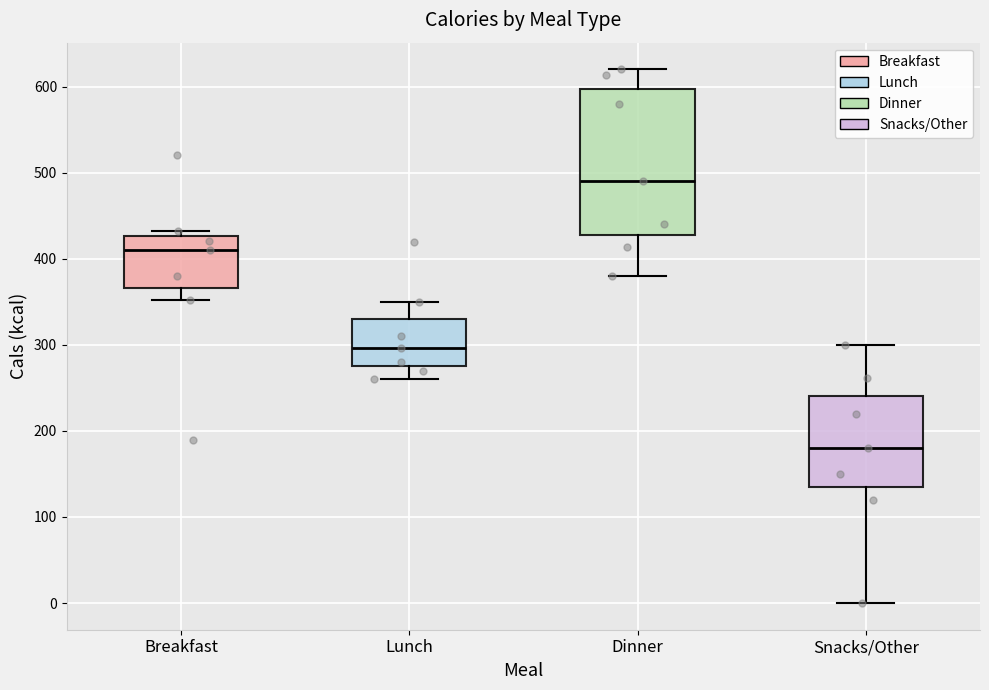

Where is the lower edge of the box for Breakfast on the y-axis? The values are not printed on the chart, so give them approximately, as read against the axis.

370